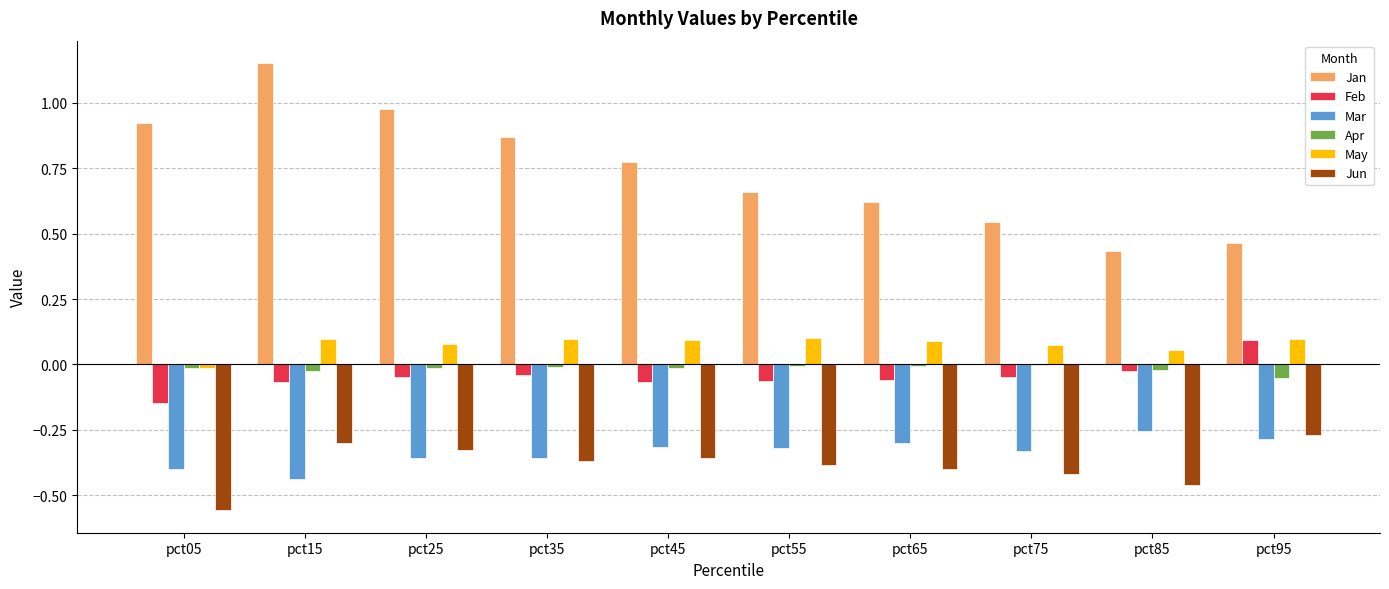

What is the sum of all Mar values?

-3.4